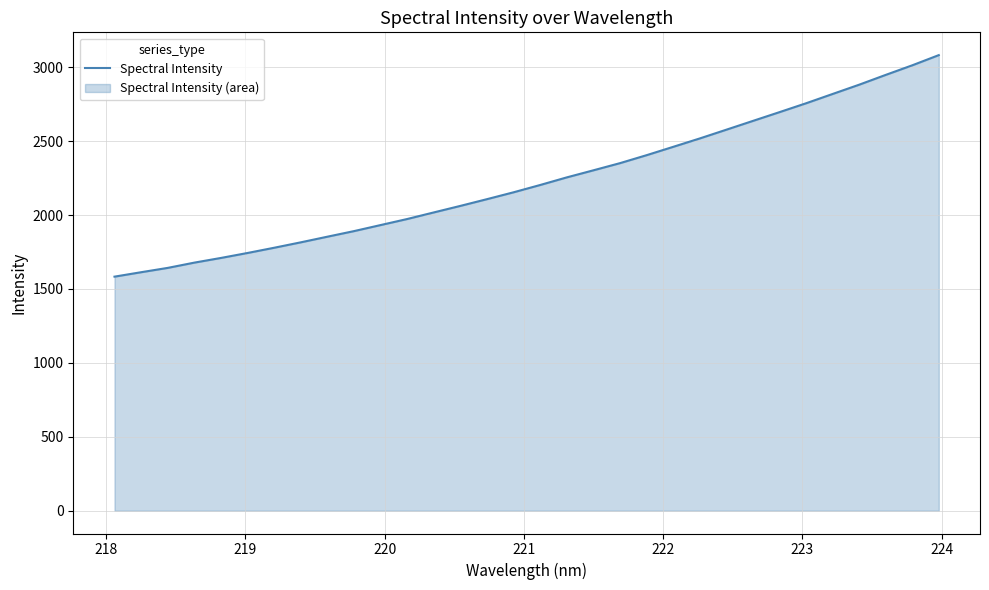

What is the difference between the maximum and minimum values?

1498.5